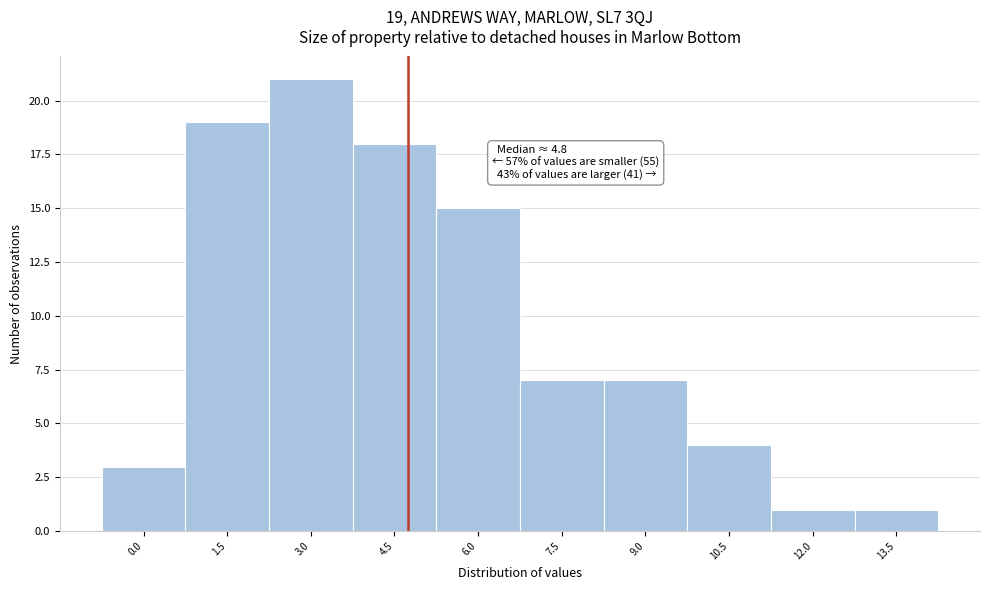

Reading right to left, list all the values displayed in this chart.

13.5=1	12.0=1	10.5=4	9.0=7	7.5=7	6.0=15	4.5=18	3.0=21	1.5=19	0.0=3